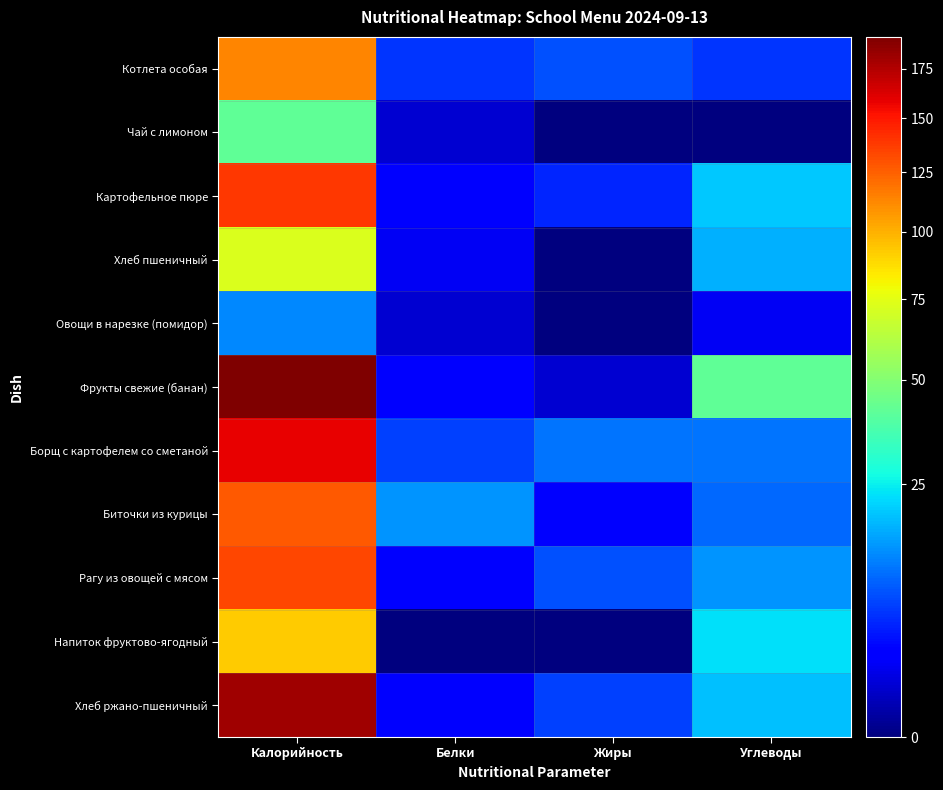

Which series has the largest range (max minus min)?

Фрукты свежие (банан)